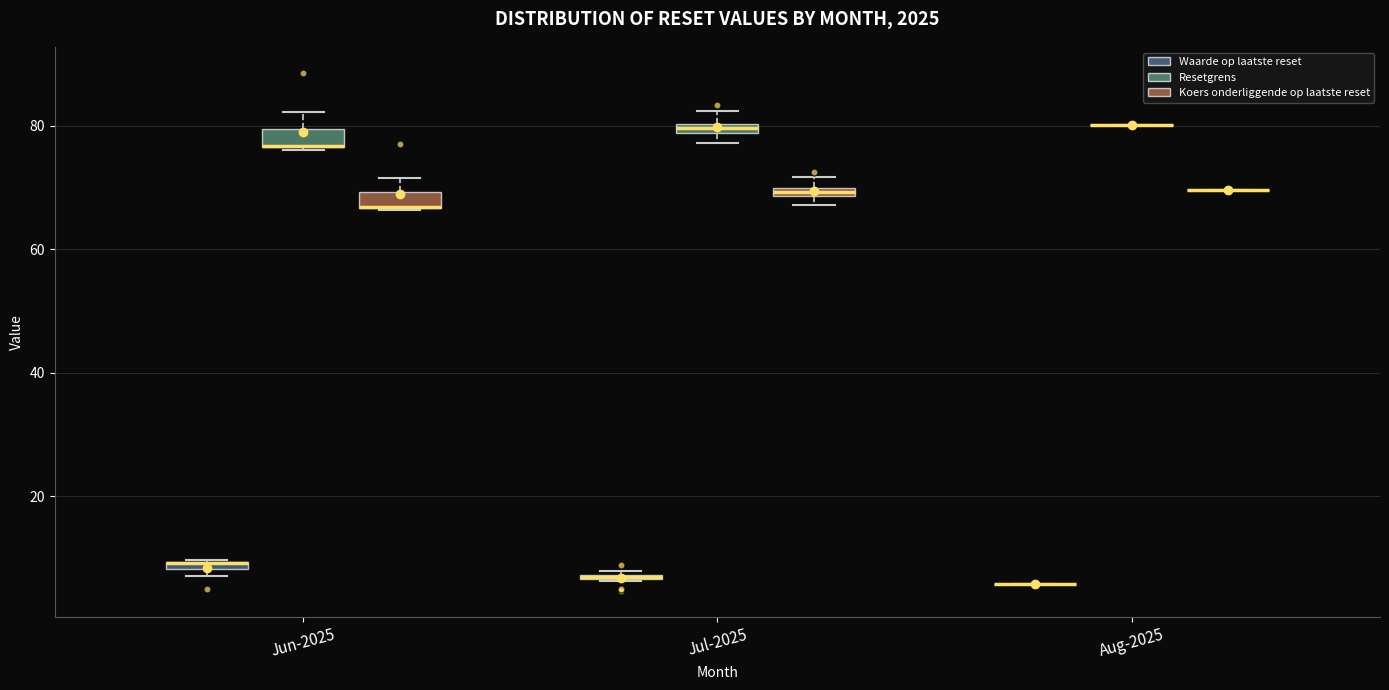

Where is the lower edge of the box for Jul-2025 (Waarde op laatste reset) on the y-axis? The values are not printed on the chart, so give them approximately, as read against the axis.

6